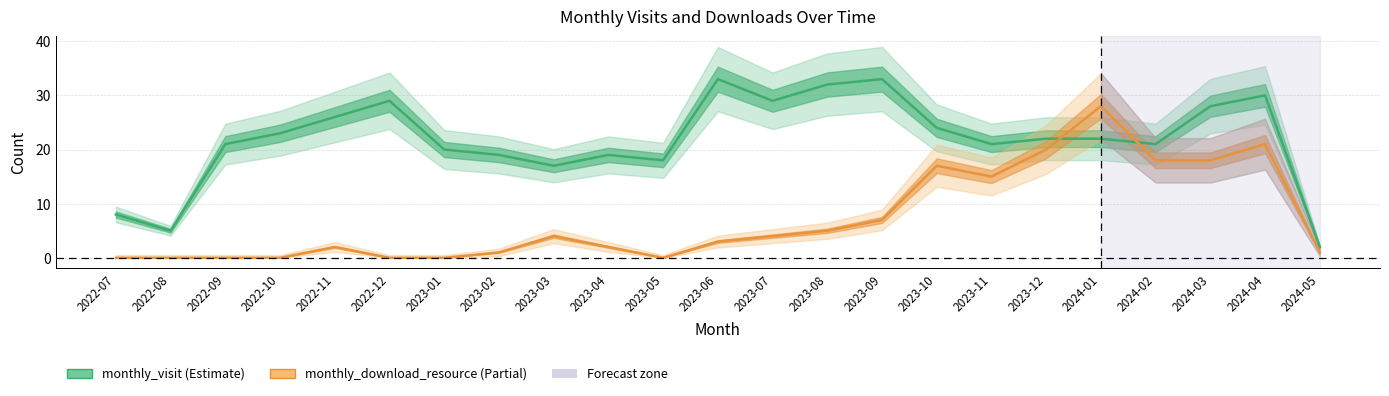

Reading left to right, extract all data points from this chart.

monthly_visit: 2022-07=8	2022-08=5	2022-09=21	2022-10=23	2022-11=26	2022-12=29	2023-01=20	2023-02=19	2023-03=17	2023-04=19	2023-05=18	2023-06=33	2023-07=29	2023-08=32	2023-09=33	2023-10=24	2023-11=21	2023-12=22	2024-01=22	2024-02=21	2024-03=28	2024-04=30	2024-05=2
monthly_download_resource: 2022-07=0	2022-08=0	2022-09=0	2022-10=0	2022-11=2	2022-12=0	2023-01=0	2023-02=1	2023-03=4	2023-04=2	2023-05=0	2023-06=3	2023-07=4	2023-08=5	2023-09=7	2023-10=17	2023-11=15	2023-12=20	2024-01=28	2024-02=18	2024-03=18	2024-04=21	2024-05=1